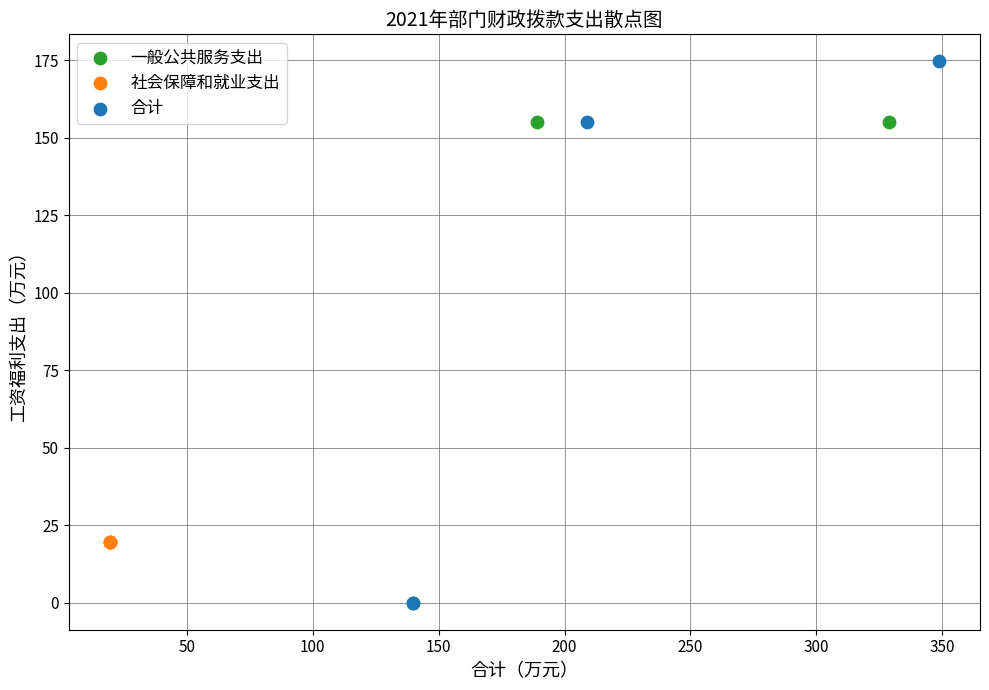

Which series reaches the maximum Y coordinate?

合计